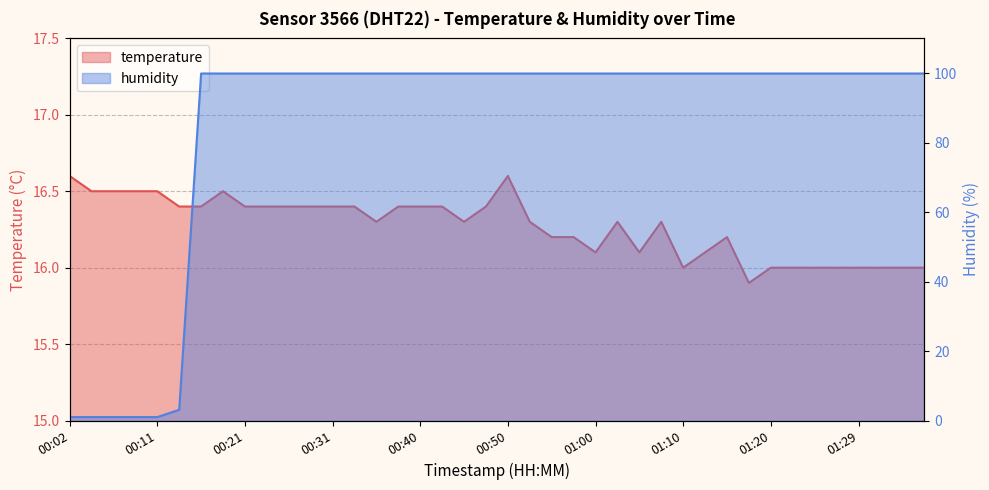

Is it true that temperature equals 15.9 at 01:17?

True